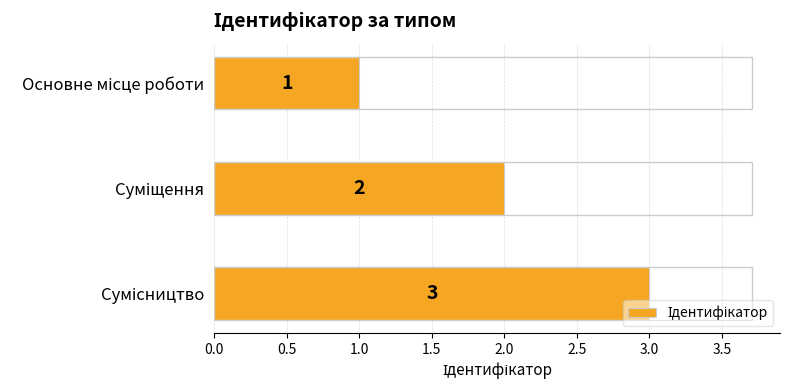

Count the values in the range 1 to 3.

3